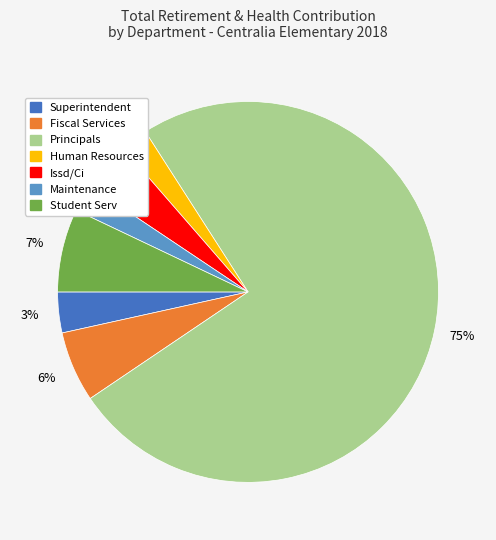

Is there any slice that represents more than half of the pie?

Yes